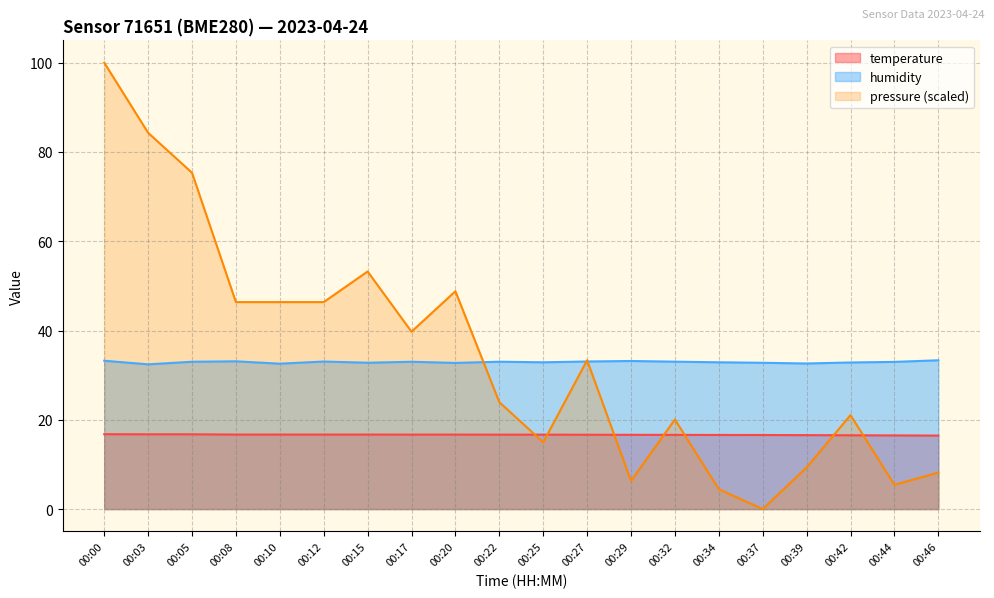

Does the chart display data point markers on the line(s)?

No